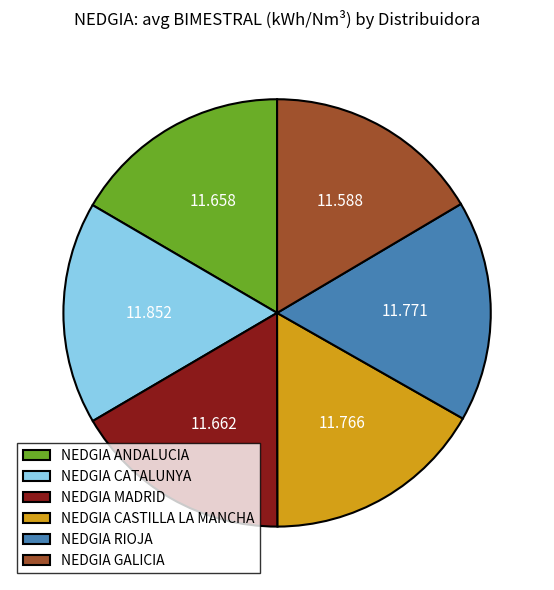

How many slices are in this pie chart?

6